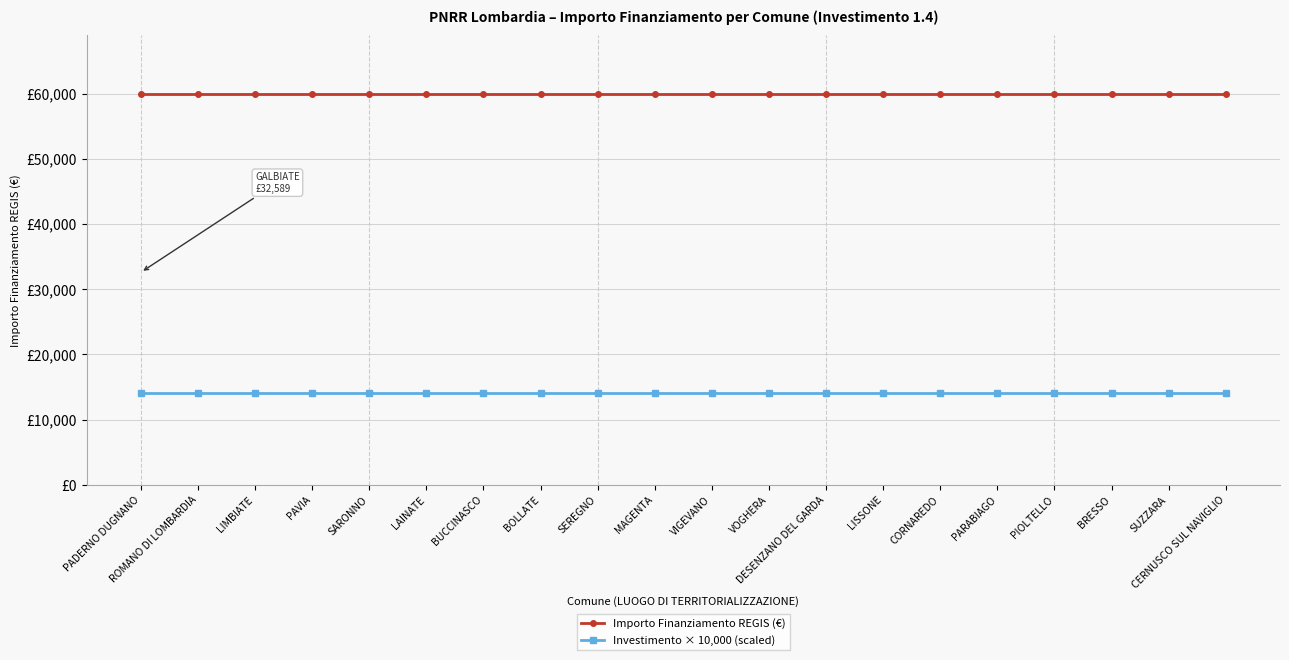

Does the chart have visible grid lines?

Yes